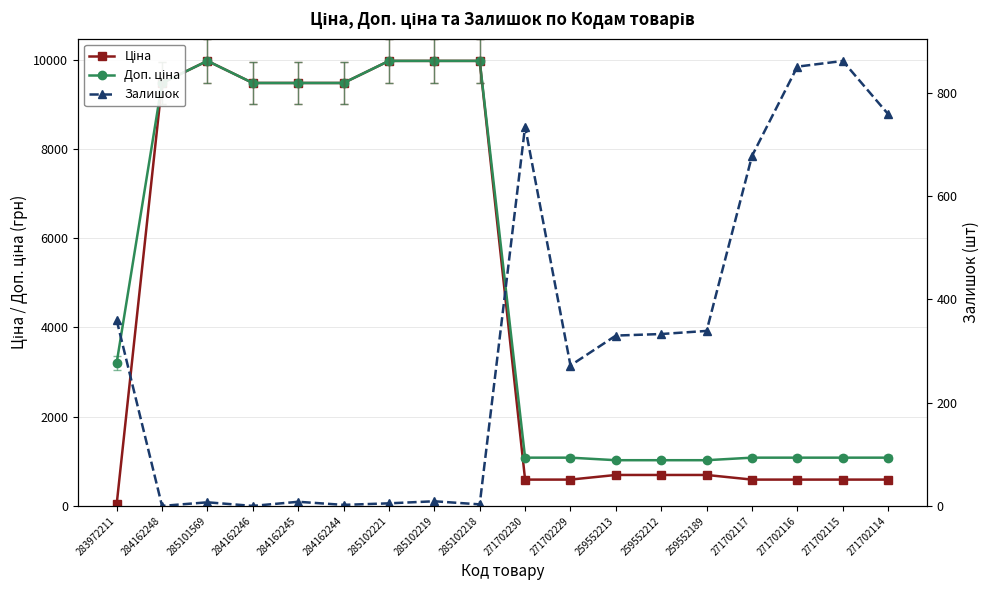

What is the difference between the Залишок values at 284162245 and 271702230?

727.0